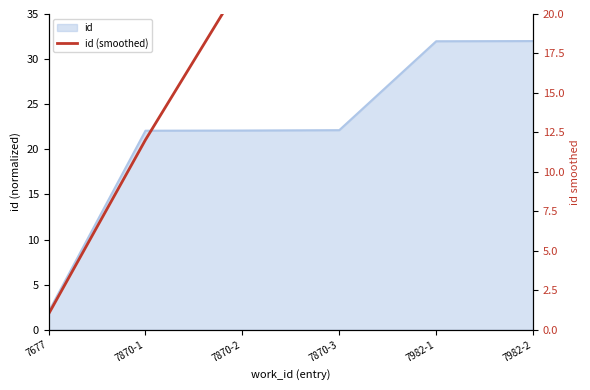

At which label does the data first exceed 22?

7870-2